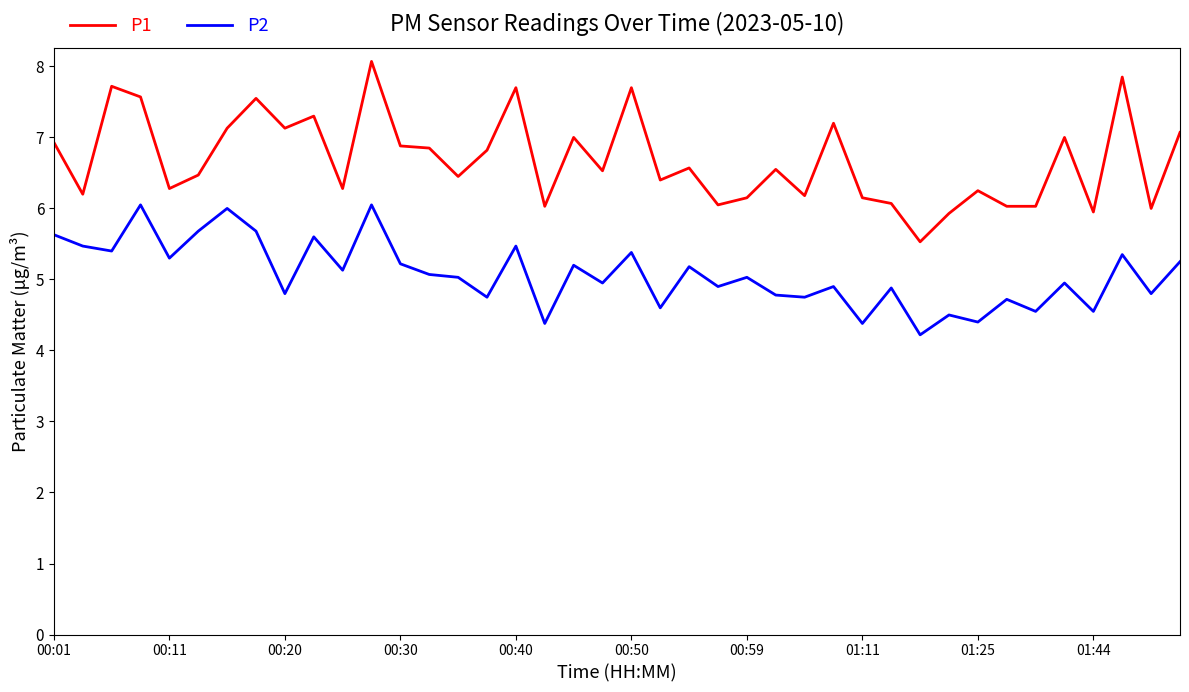

Which series has the largest total across all categories?

P1